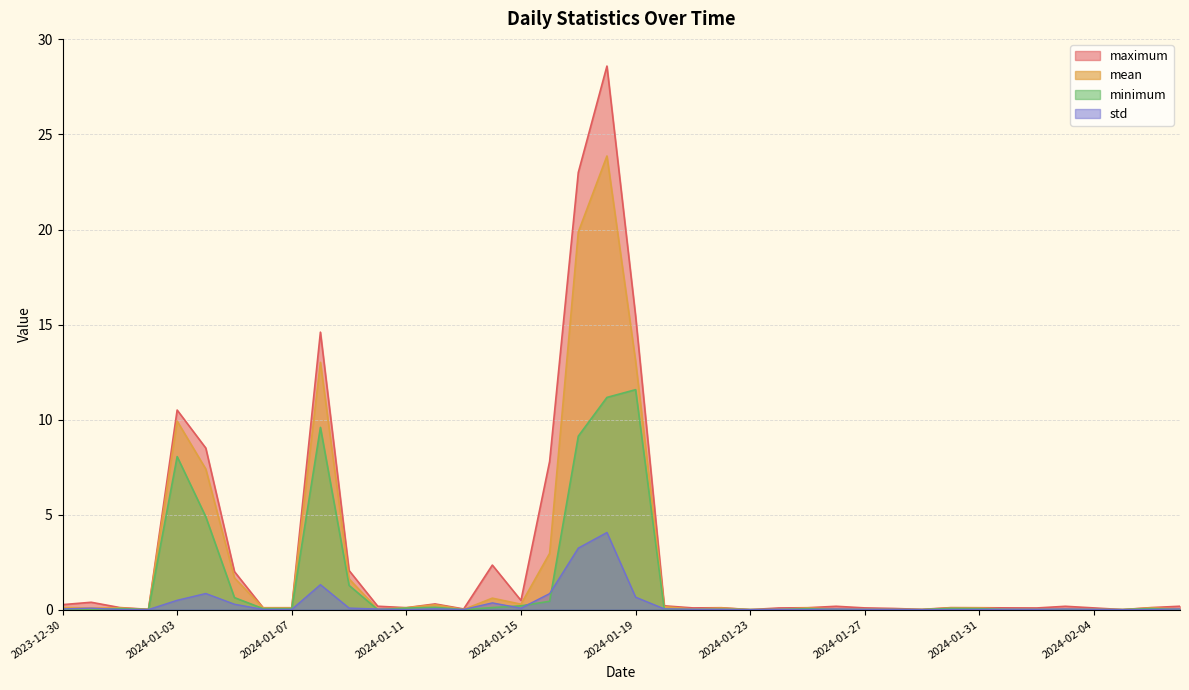

What is the sum of all std values?

12.8